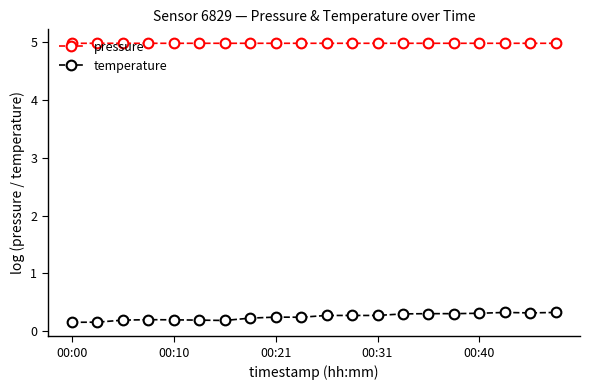

What are all the series names shown in the legend?

pressure, temperature